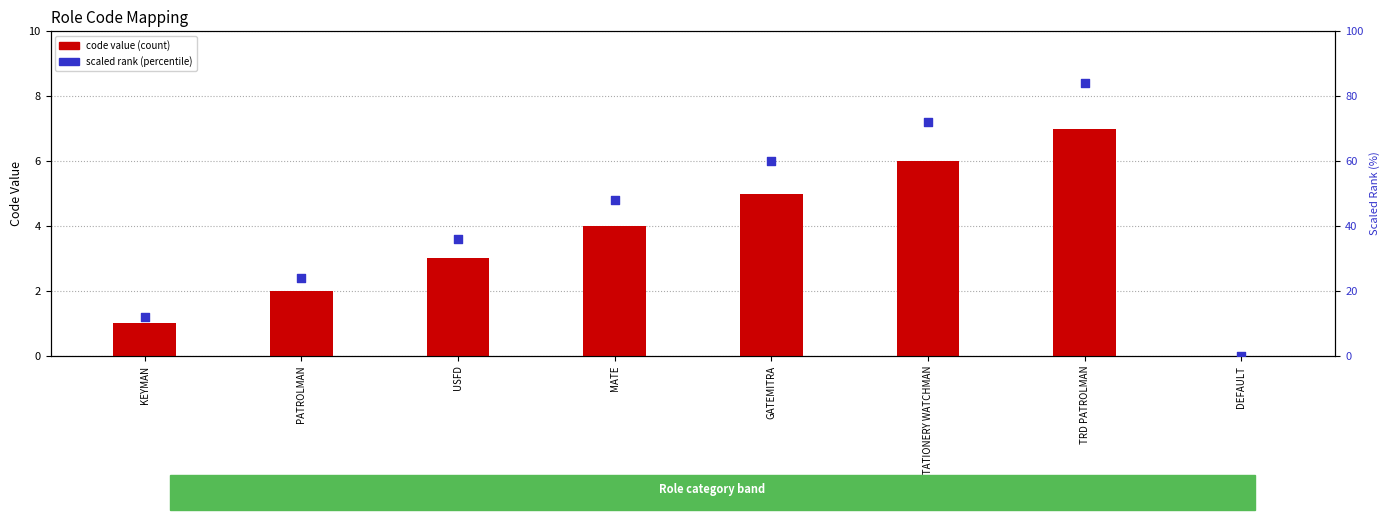

At how many categories does at least one series exceed 45?

4